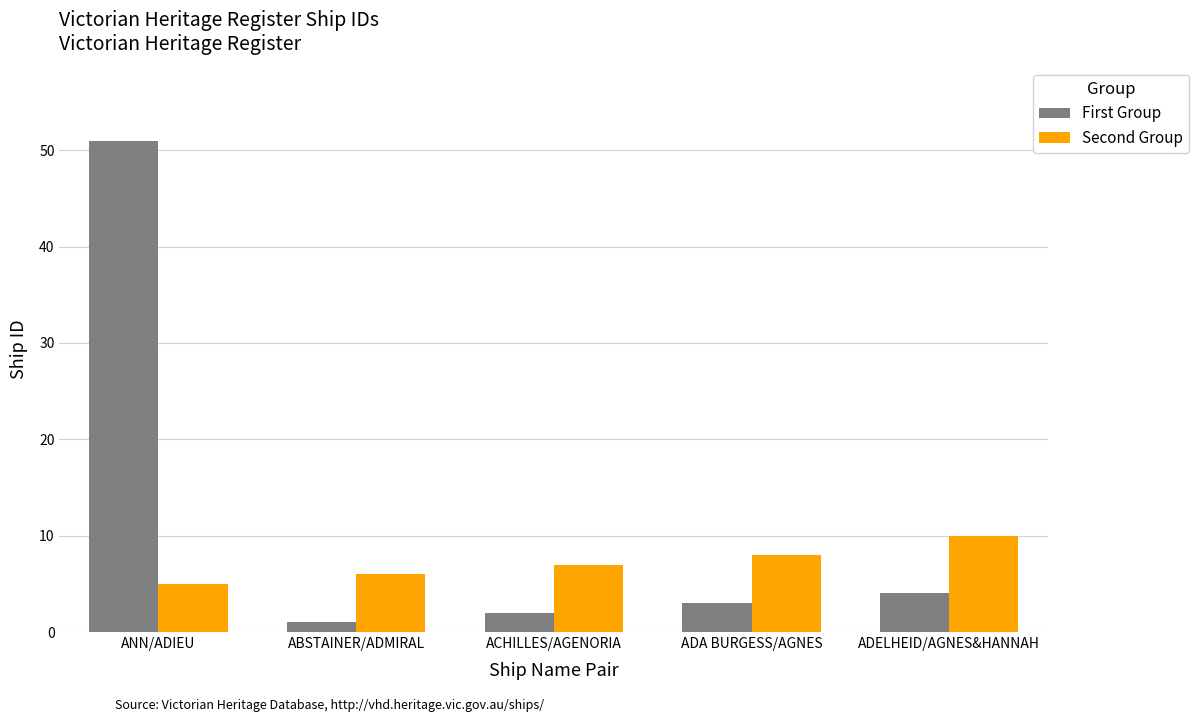

Rank the series by their maximum value, from highest to lowest.

First Group, Second Group